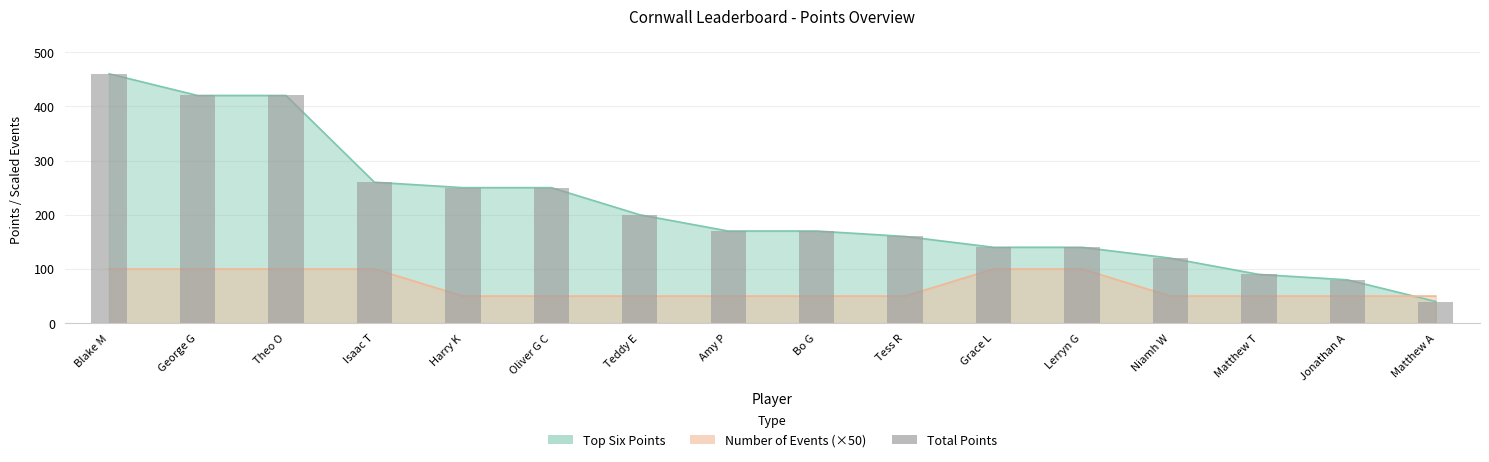

What is the value of the 11th bar from the left?

140